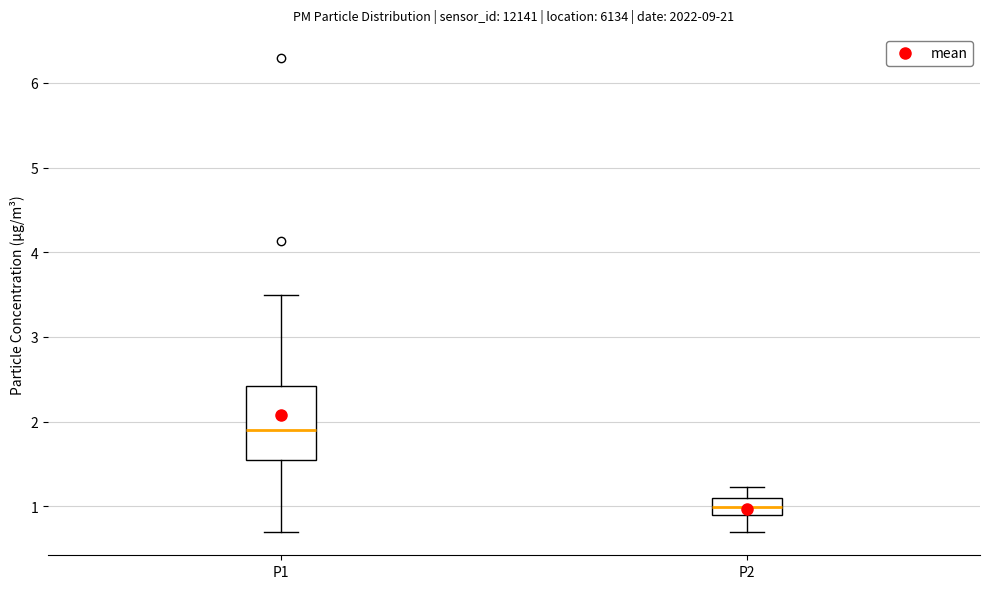

Which box is the tallest, from its lower edge to its upper edge?

P1